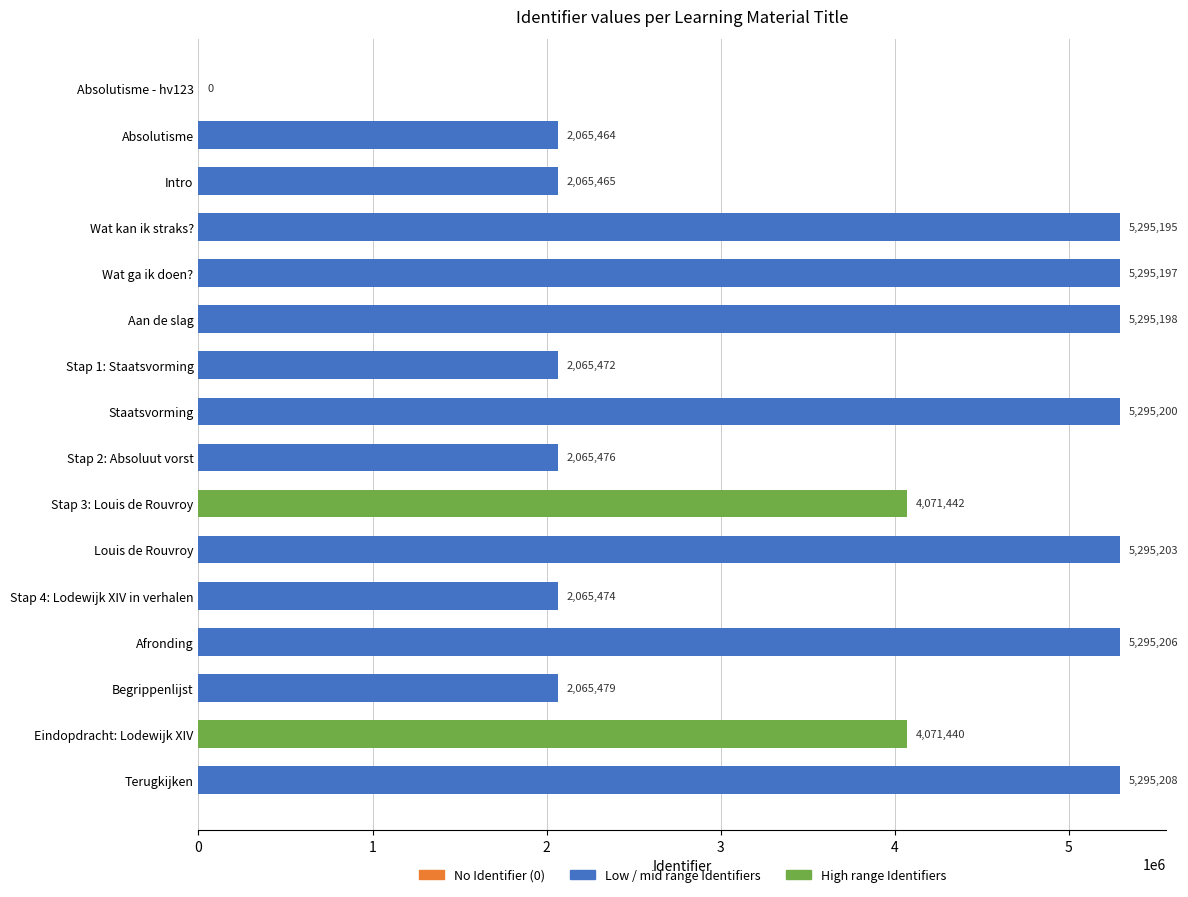

At which label is the value closest to 2647604?

Begrippenlijst